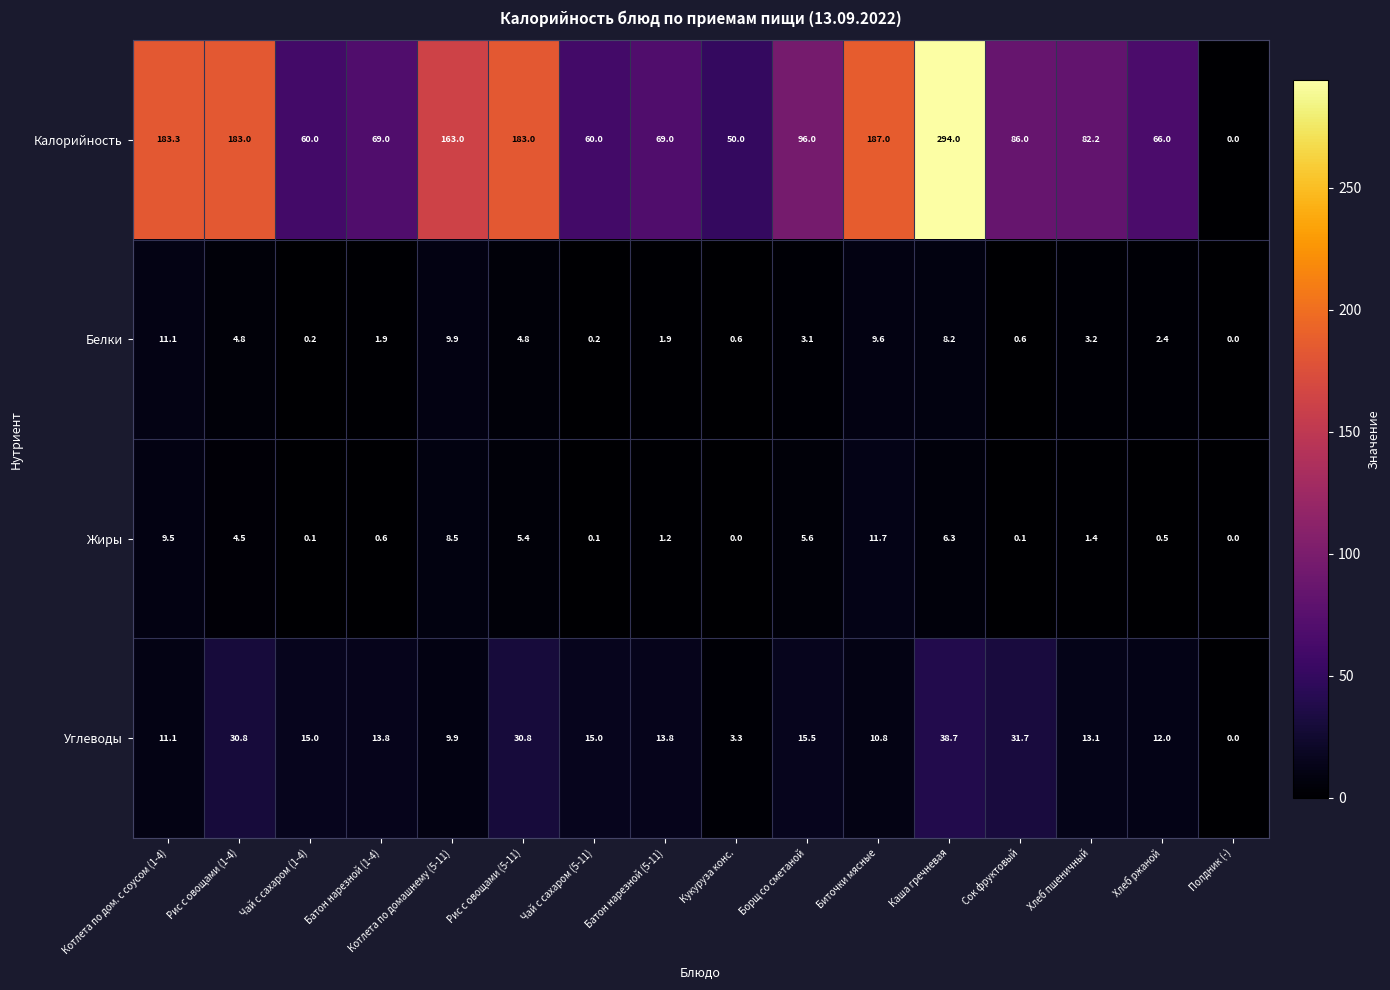

At which label does Калорийность first exceed 86?

Котлета по дом. с соусом (1-4)